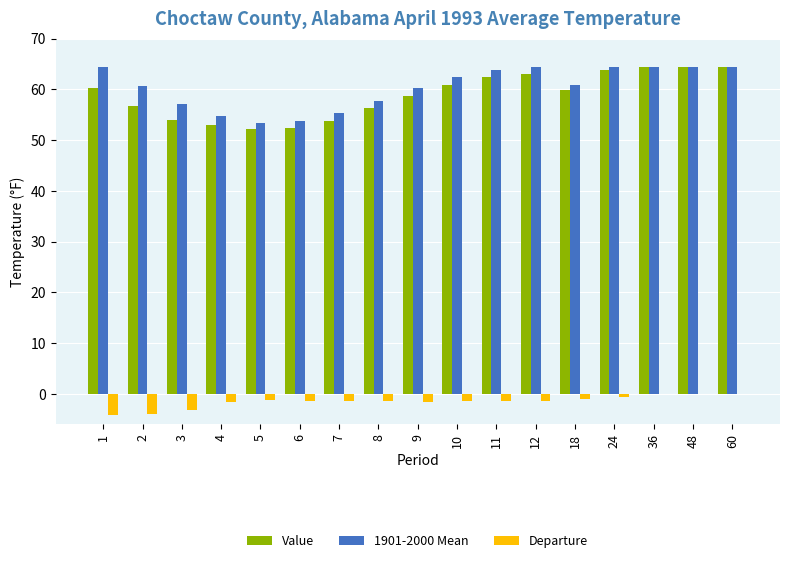

Which series changed the most between 7 and 18?

Value